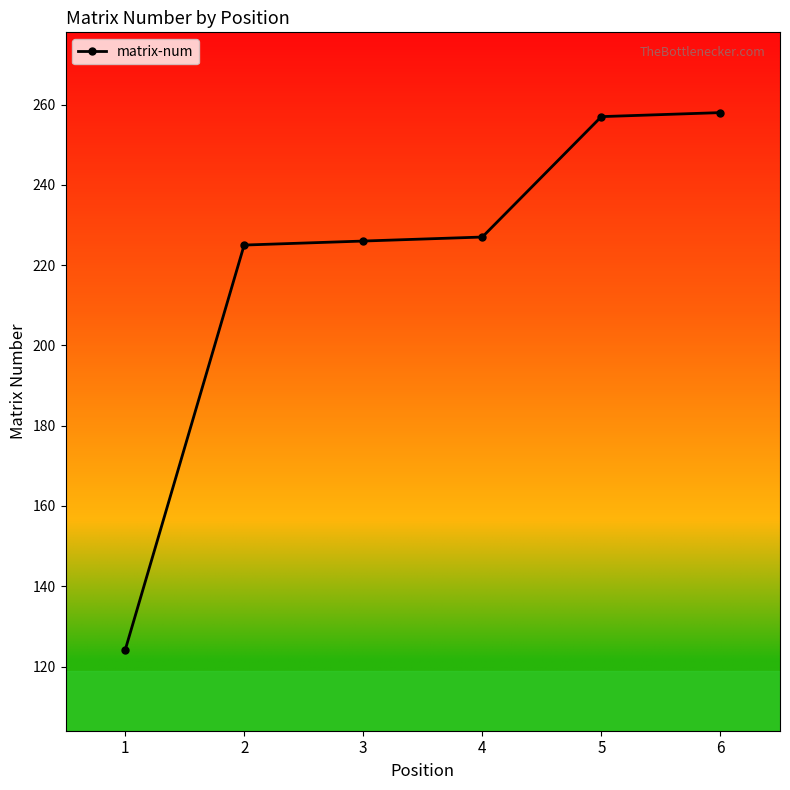

What is the difference between the values at 3 and 5?

31